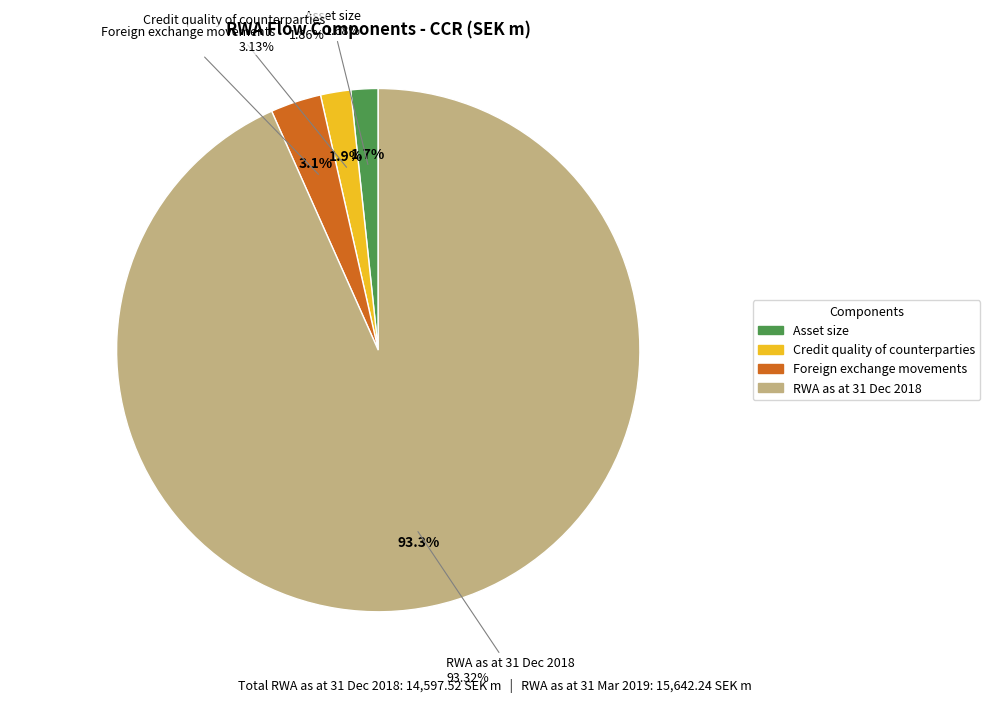

Which slice is the largest?

RWA as at 31 Dec 2018